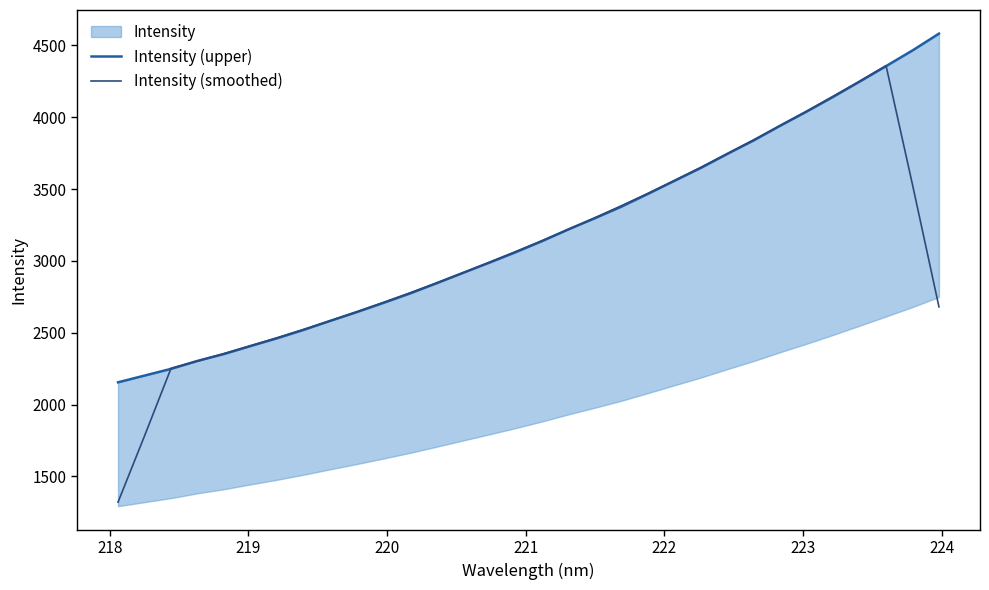

How many times do Intensity (upper) and Intensity (smoothed) cross each other?

6